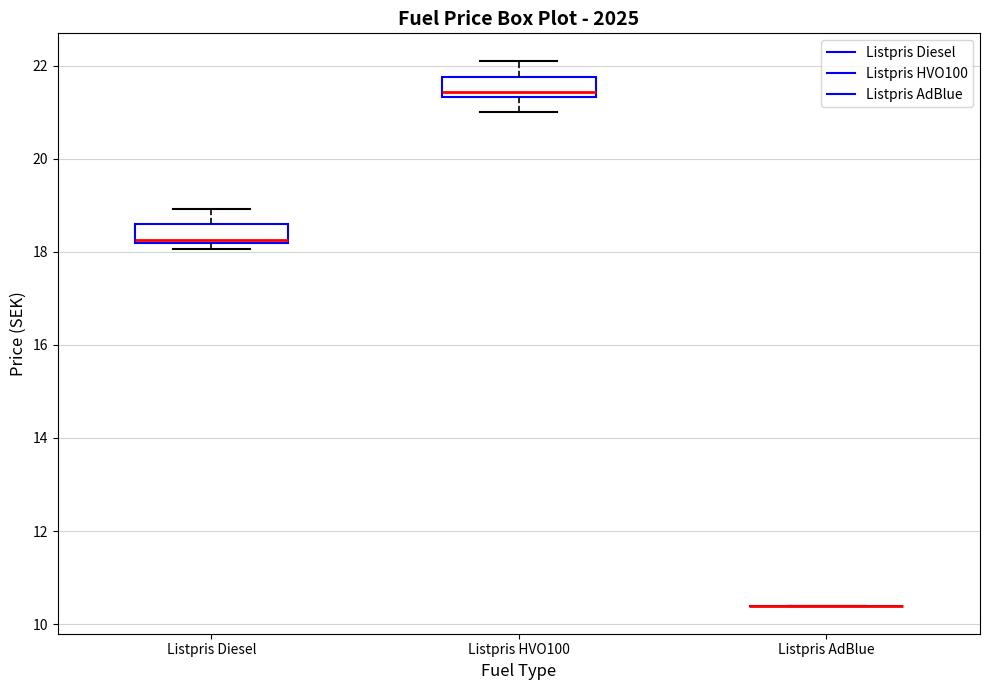

Reading left to right, read every box against the y-axis: the position of its median line, the range the box covers, and the ends of its whiskers. The values are not printed on the chart, so give them approximately, as read against the axis.

Listpris Diesel: median 18.2 (just above the box's lower edge), box 18.2 to 18.6, whiskers 18.0 to 19.0
Listpris HVO100: median 21.4 (just above the box's lower edge), box 21.4 to 21.8, whiskers 21.0 to 22.2
Listpris AdBlue: box collapsed to a line at 10.4, whiskers 10.4 to 10.4